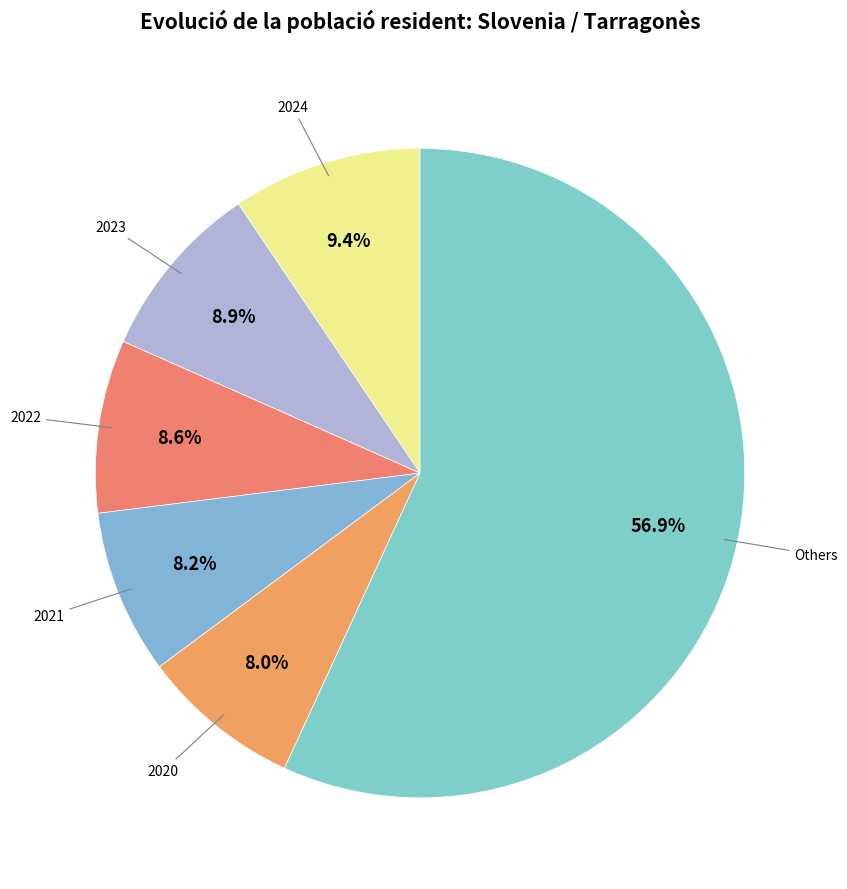

Count the number of slices in the pie.

6